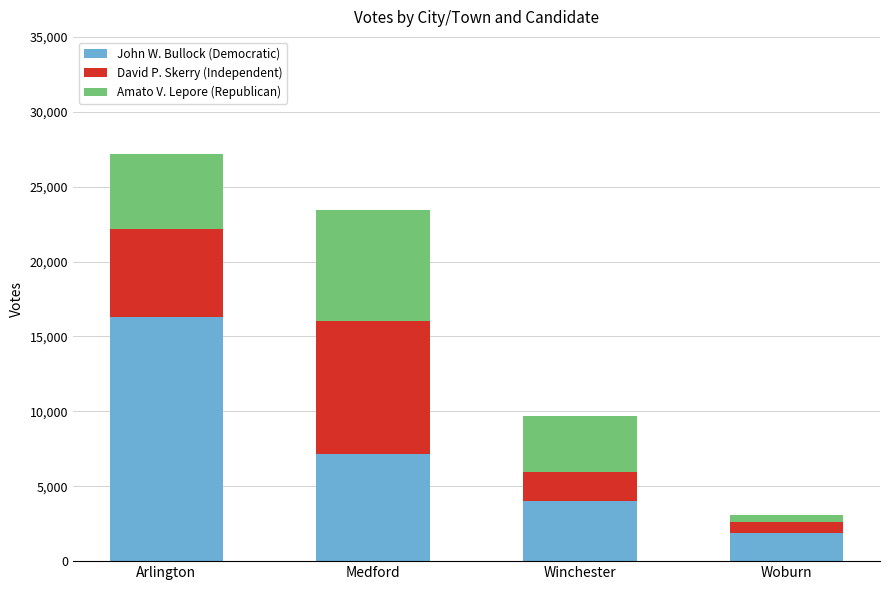

What is the average value of the John W. Bullock (Democratic) series?

7349